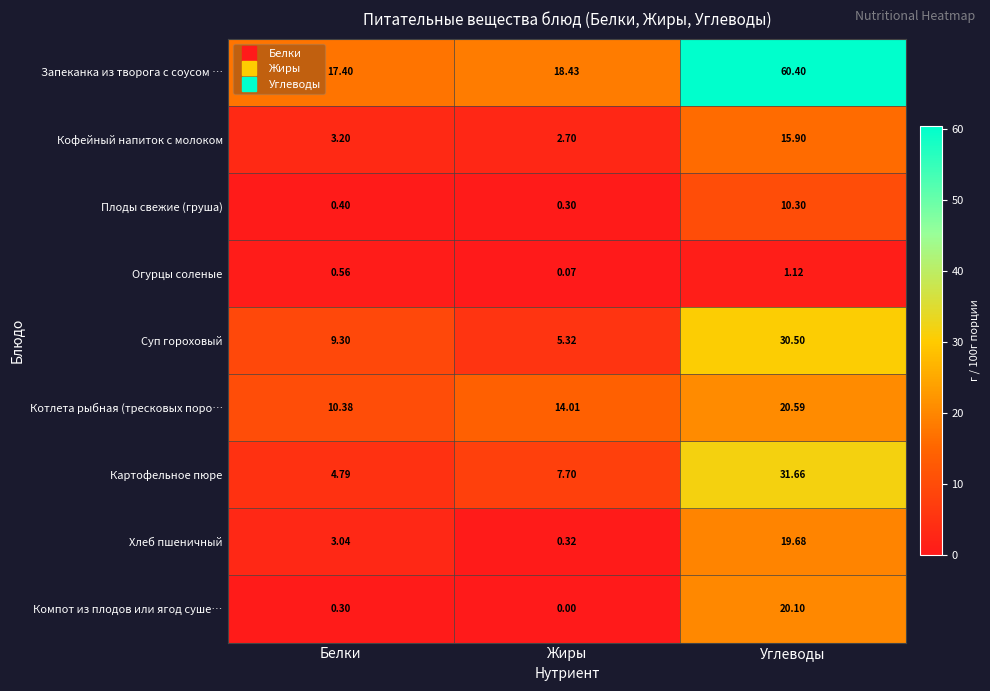

Which label corresponds to the largest value in the chart?

Углеводы